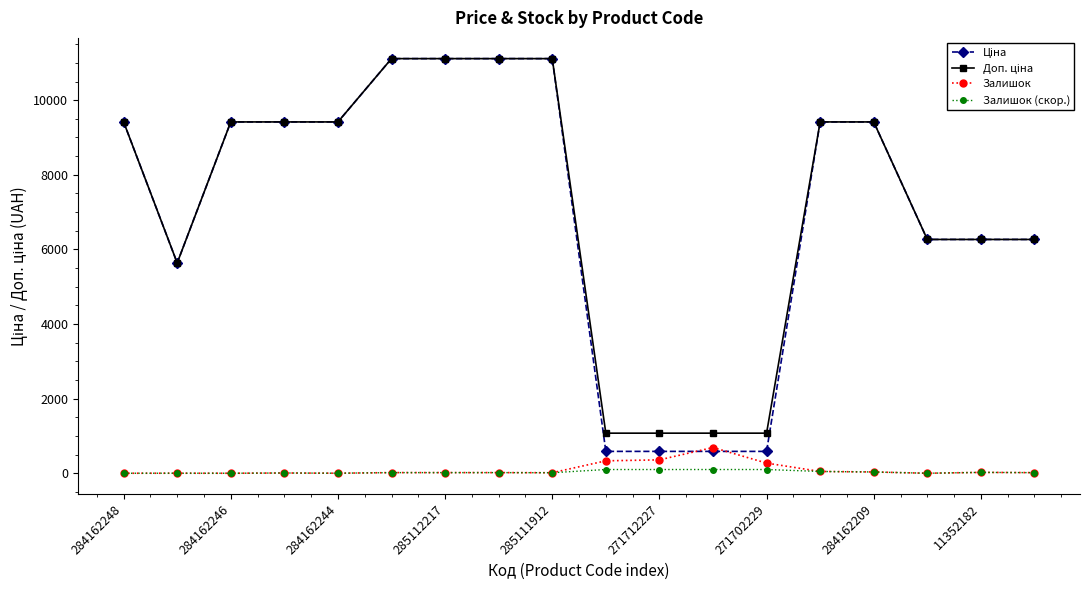

At how many categories does at least one series exceed 8065?

10